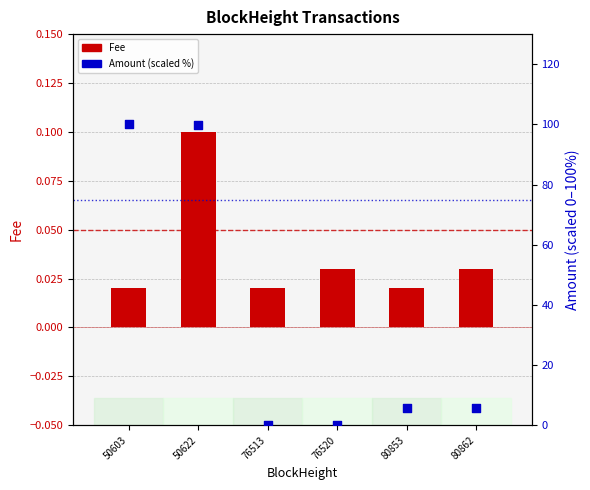

Is the value of Amount (scaled %) at 80862 greater than the value of Fee at 80853?

Yes